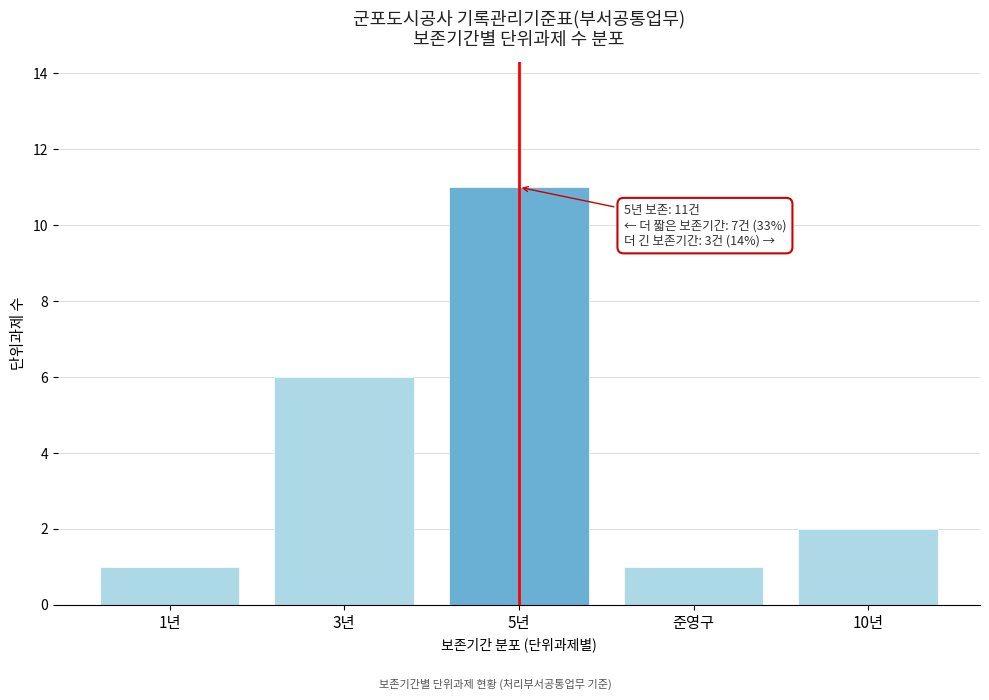

Reading left to right, transcribe all the data shown in this chart.

1	6	11	1	2